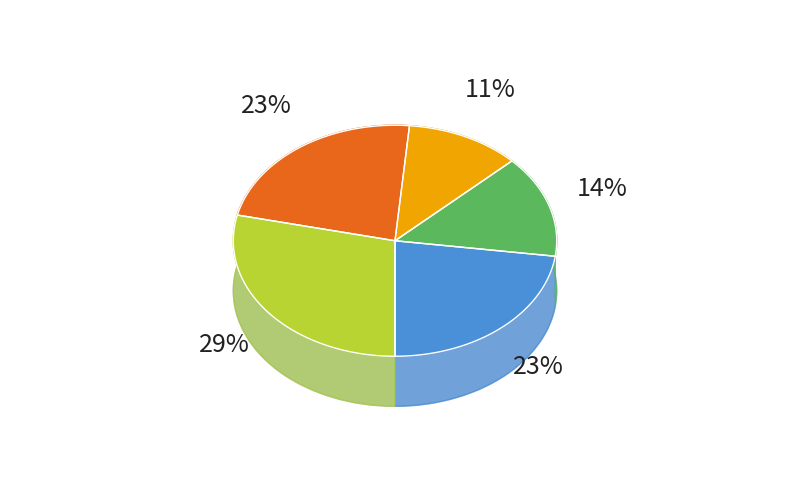

Is Амортизатор the majority of the pie?

No